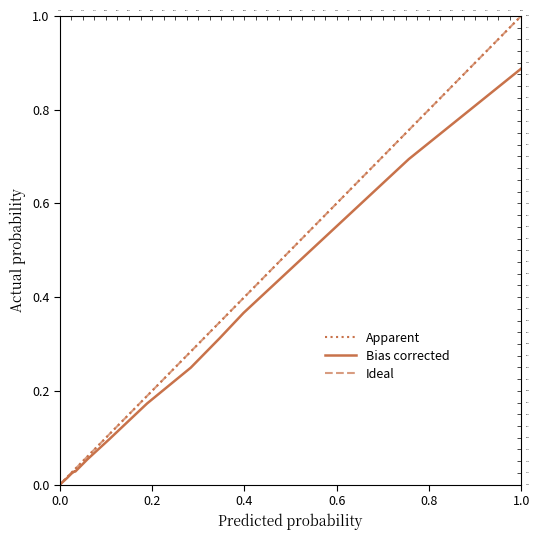

True or false: Apparent and Ideal cross at least once.

False